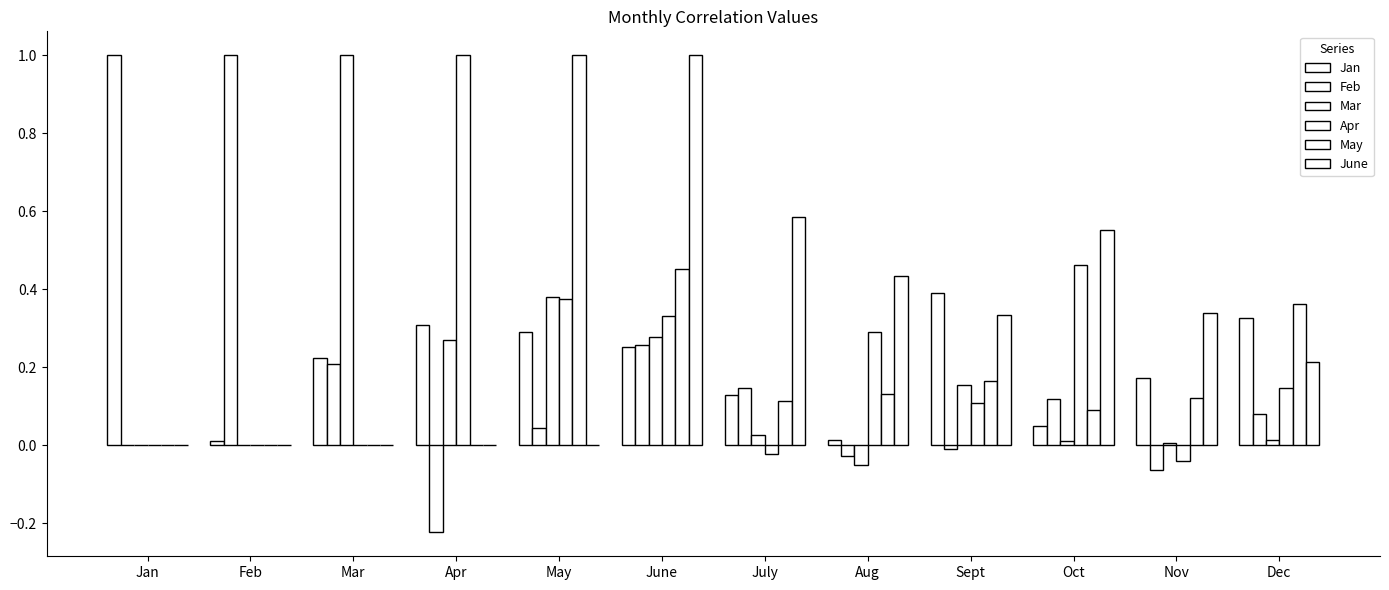

Where is June nearest to the value 0?

Jan